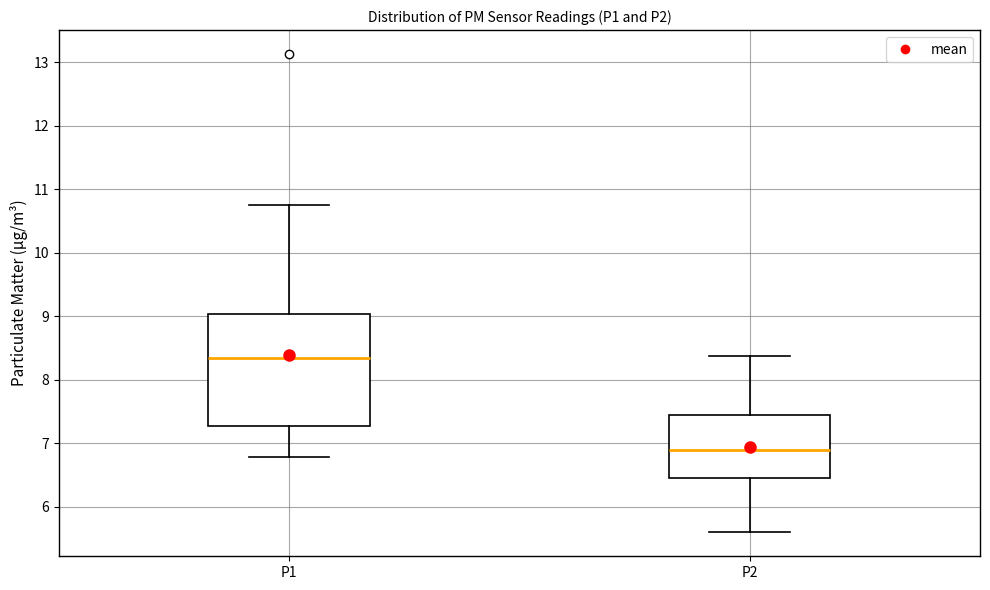

Which box has the highest median line?

P1